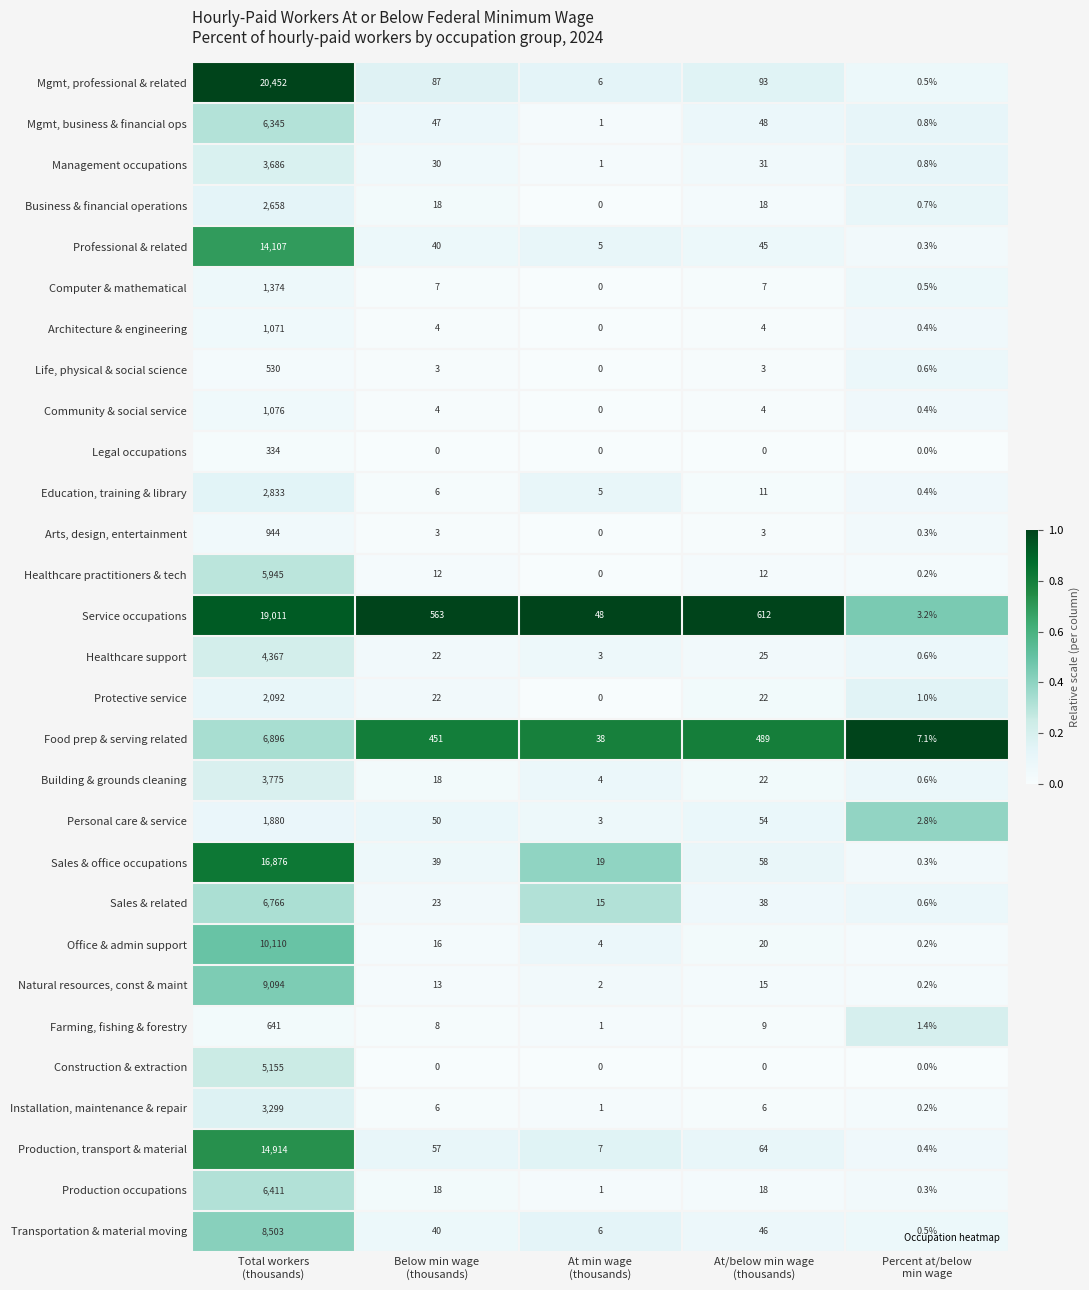

Which series has the largest range (max minus min)?

Mgmt, professional & related